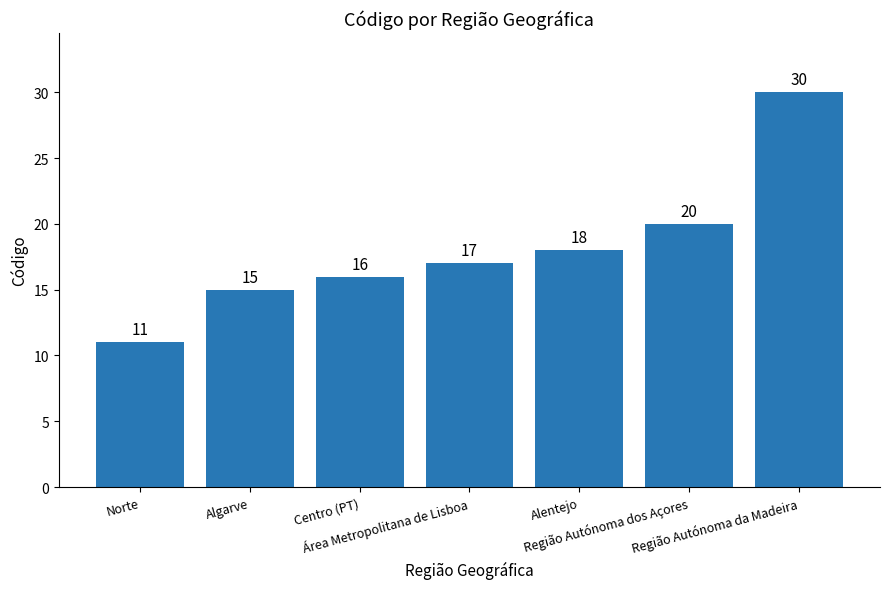

How many data points does each series have?

7